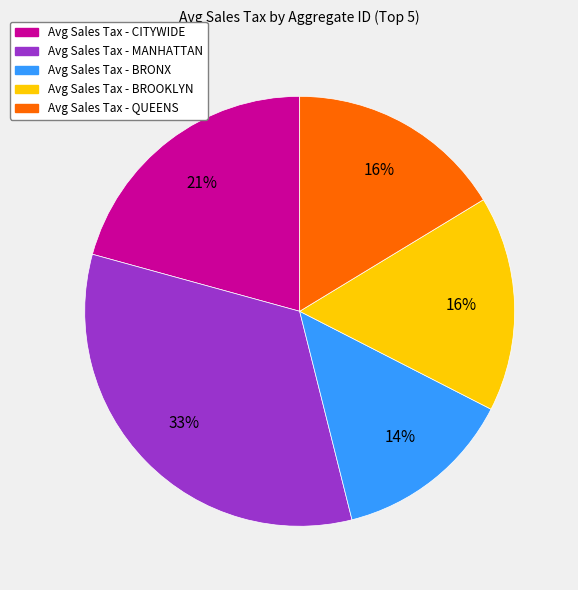

Does any single category account for the majority?

No